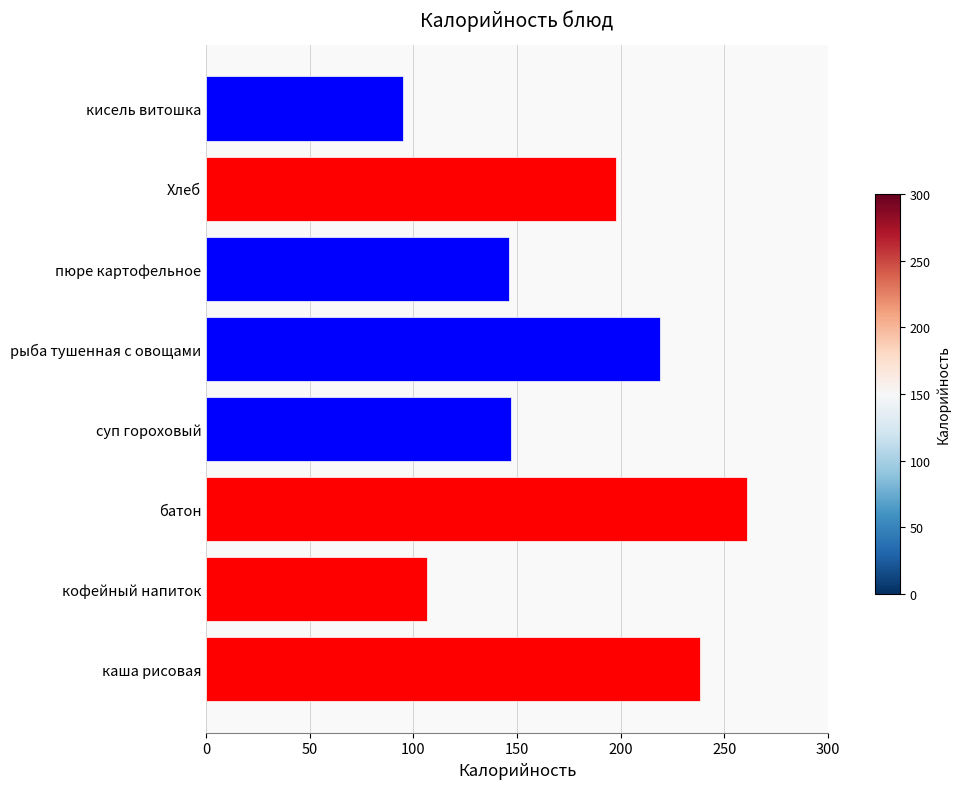

What is the average value?

176.4